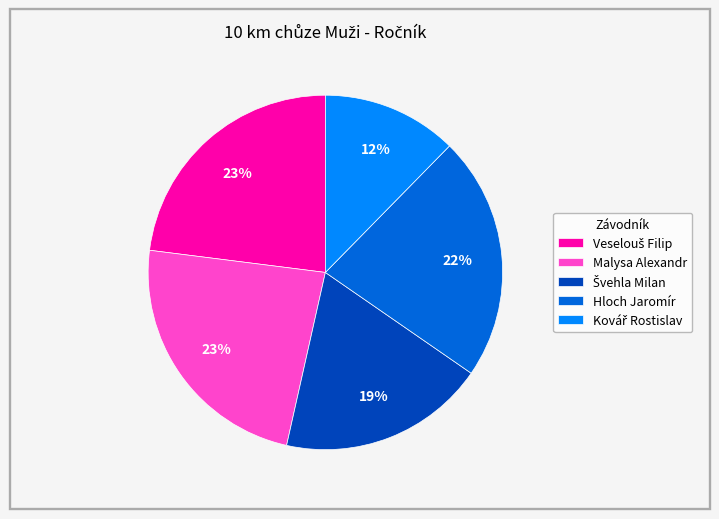

The Malysa Alexandr slice represents 23% of the pie. True or false?

True